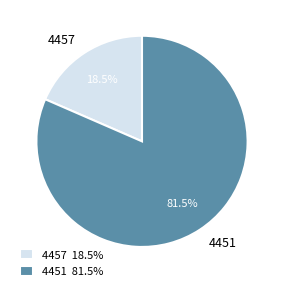

Rank the categories by value from highest to lowest.

4451, 4457